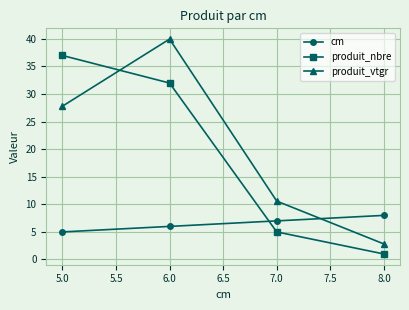

What is the difference between the highest and lowest values at 6.0?

34.0